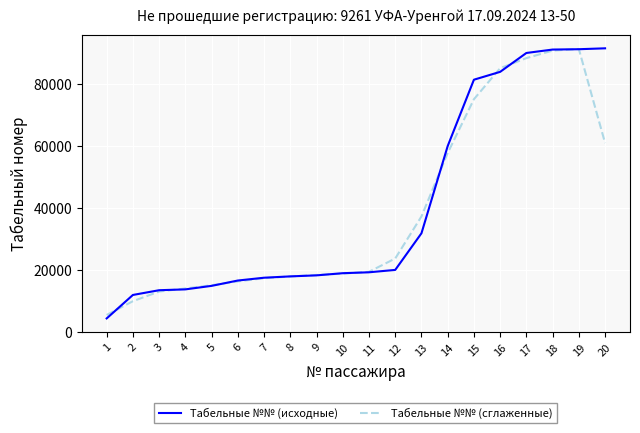

What is the lowest value of the Табельные №№ (исходные) series?

4259.0